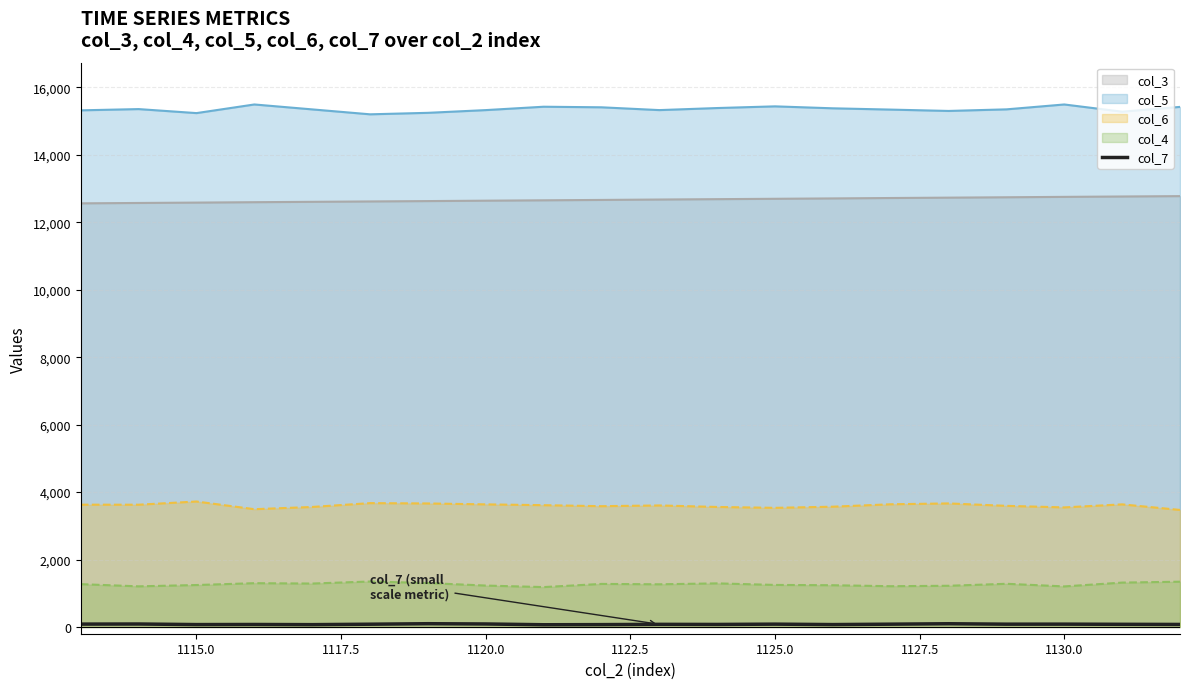

True or false: col_5 and col_3 intersect in this chart.

False